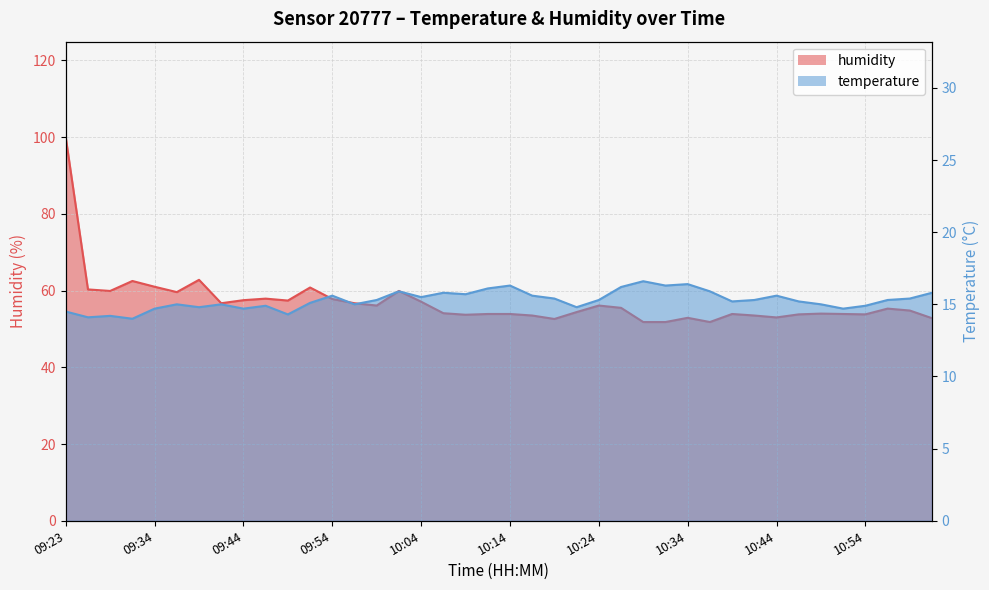

Reading left to right, list all the values displayed in this chart.

temperature: 09:23=14.5	09:26=14.1	09:29=14.2	09:31=14.0	09:34=14.7	09:36=15.0	09:39=14.8	09:41=15.0	09:44=14.7	09:46=14.9	09:49=14.3	09:51=15.1	09:54=15.6	09:56=15.0	09:59=15.3	10:01=15.9	10:04=15.5	10:06=15.8	10:09=15.7	10:11=16.1	10:14=16.3	10:16=15.6	10:19=15.4	10:21=14.8	10:24=15.3	10:26=16.2	10:29=16.6	10:31=16.3	10:34=16.4	10:36=15.9	10:39=15.2	10:41=15.3	10:44=15.6	10:46=15.2	10:49=15.0	10:51=14.7	10:54=14.9	10:57=15.3	10:59=15.4	11:02=15.8
humidity: 09:23=99.9	09:26=60.3	09:29=59.9	09:31=62.5	09:34=61.0	09:36=59.6	09:39=62.8	09:41=56.7	09:44=57.5	09:46=57.9	09:49=57.4	09:51=60.8	09:54=57.8	09:56=56.7	09:59=56.1	10:01=59.9	10:04=57.1	10:06=54.1	10:09=53.7	10:11=53.9	10:14=53.9	10:16=53.5	10:19=52.6	10:21=54.4	10:24=56.1	10:26=55.5	10:29=51.8	10:31=51.8	10:34=52.9	10:36=51.8	10:39=53.9	10:41=53.5	10:44=53.0	10:46=53.8	10:49=54.0	10:51=53.9	10:54=53.8	10:57=55.3	10:59=54.8	11:02=52.8